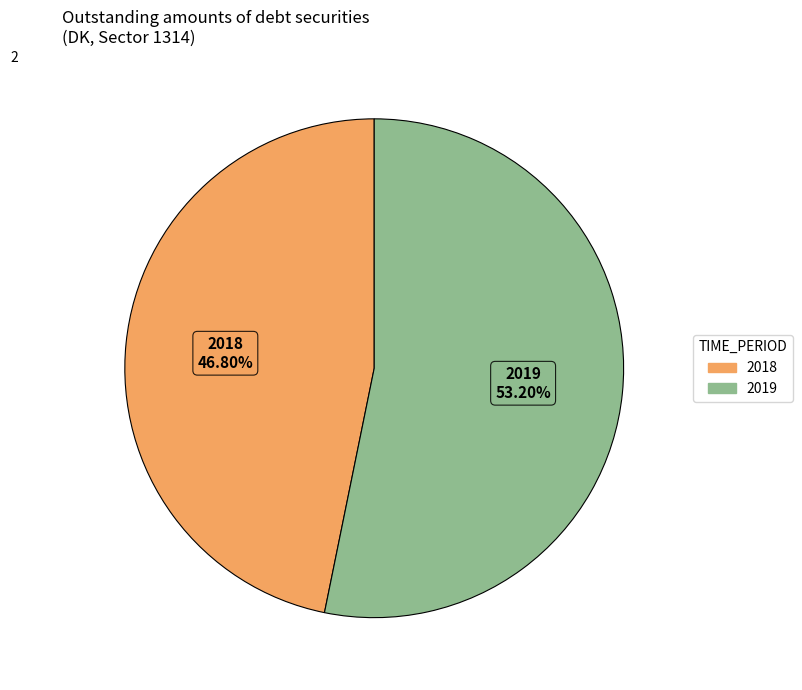

How many segments does this pie chart have?

2